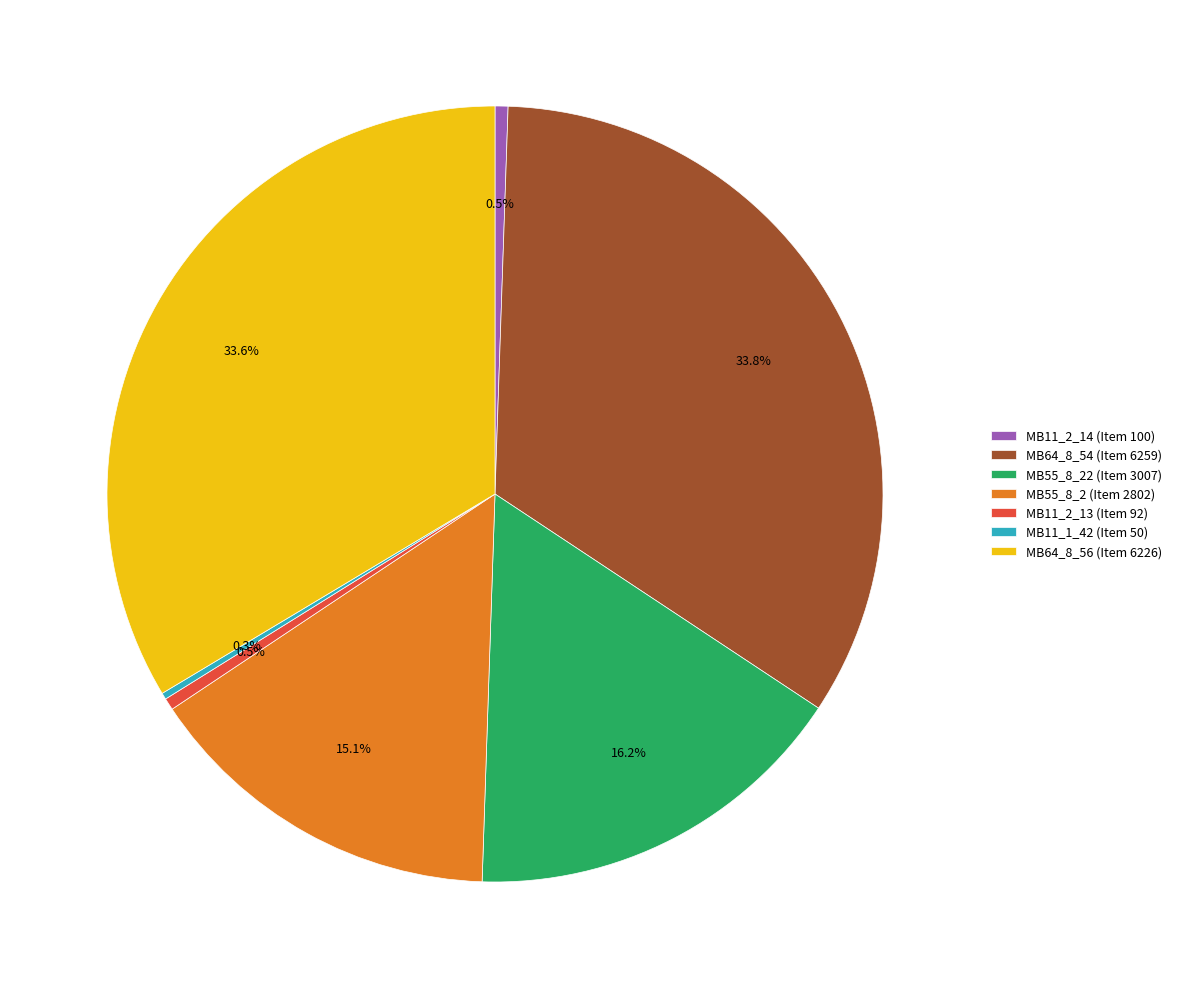

To the nearest percent, what is the average slice percentage?

14%